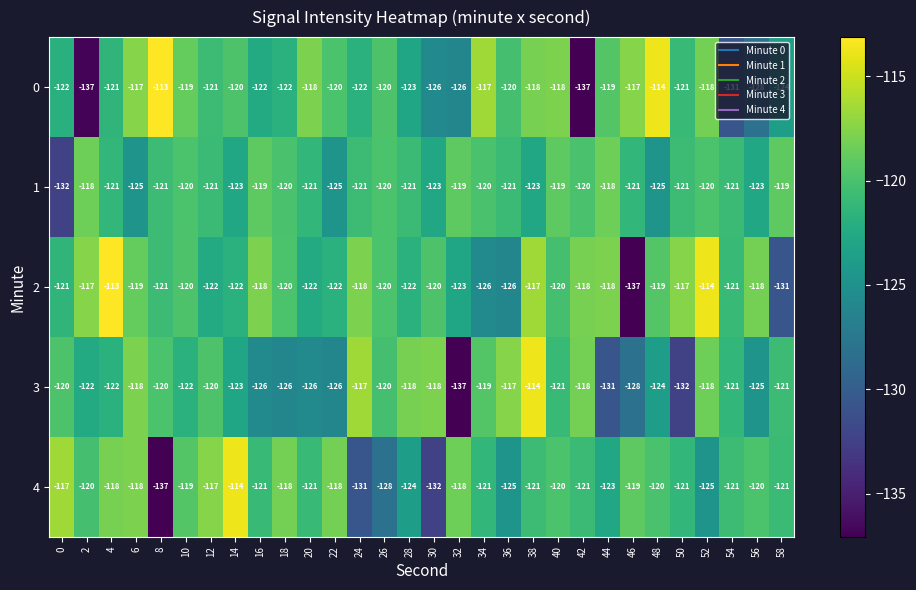

Is it true that 3 equals -114 at 38?

True